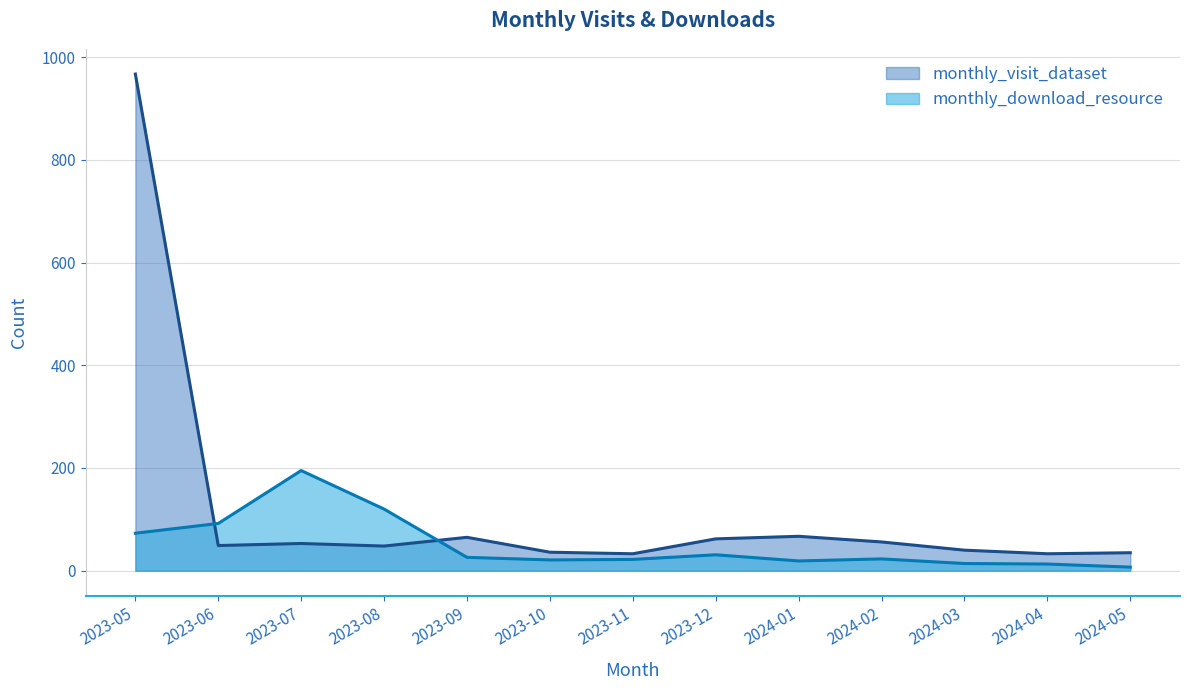

At which category is the sum across all series the highest?

2023-05